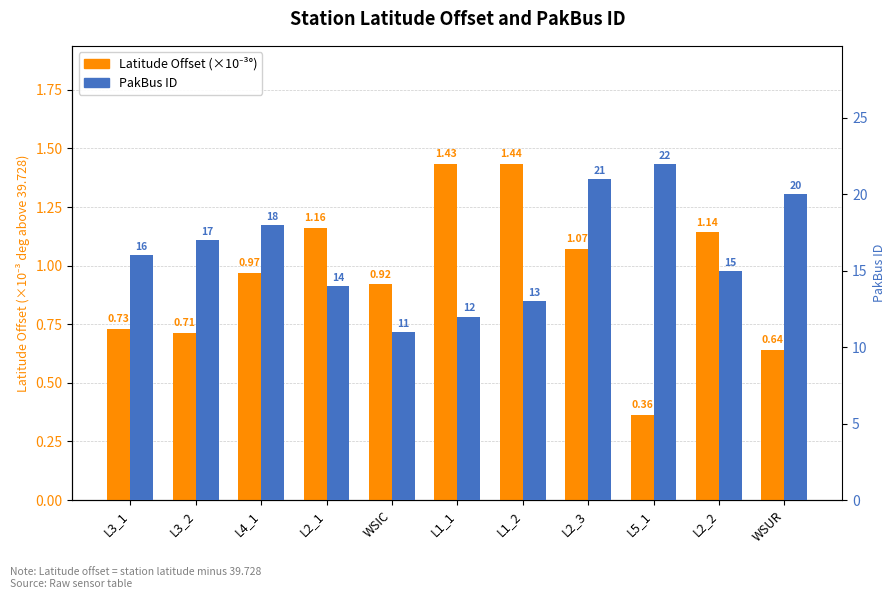

Reading left to right, extract all data points from this chart.

Latitude Offset (×10⁻³°): L3_1=0.7	L3_2=0.7	L4_1=1.0	L2_1=1.2	WSIC=0.9	L1_1=1.4	L1_2=1.4	L2_3=1.1	L5_1=0.4	L2_2=1.1	WSUR=0.6
PakBus ID: L3_1=16.0	L3_2=17.0	L4_1=18.0	L2_1=14.0	WSIC=11.0	L1_1=12.0	L1_2=13.0	L2_3=21.0	L5_1=22.0	L2_2=15.0	WSUR=20.0